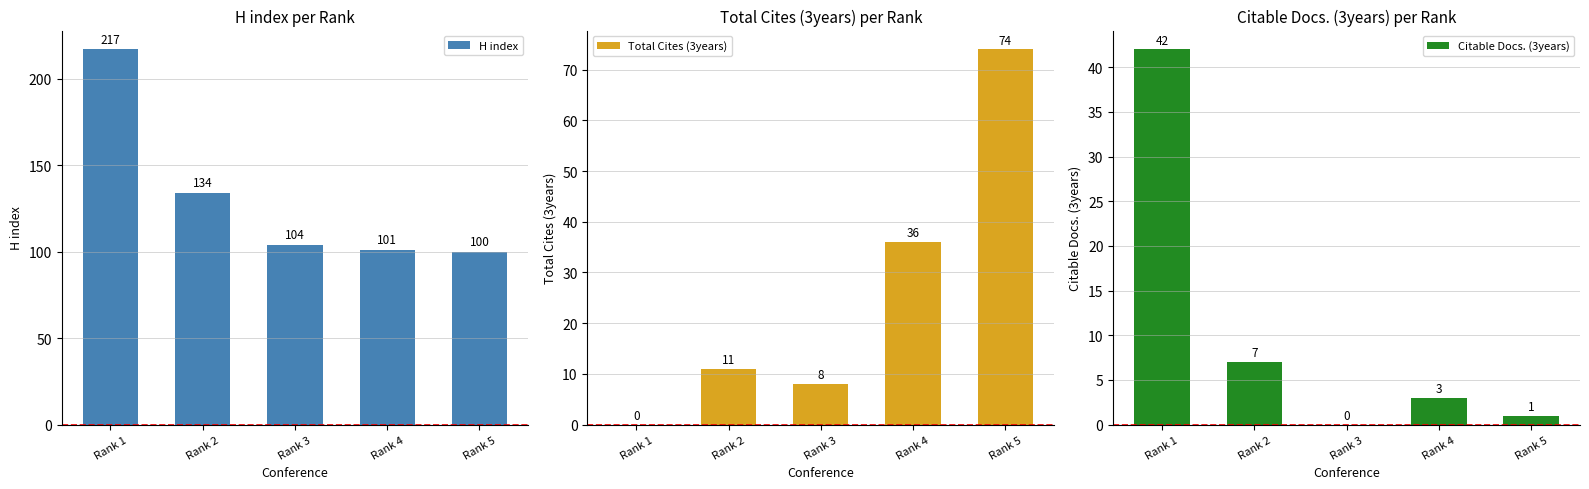

How many data points does each series have?

5